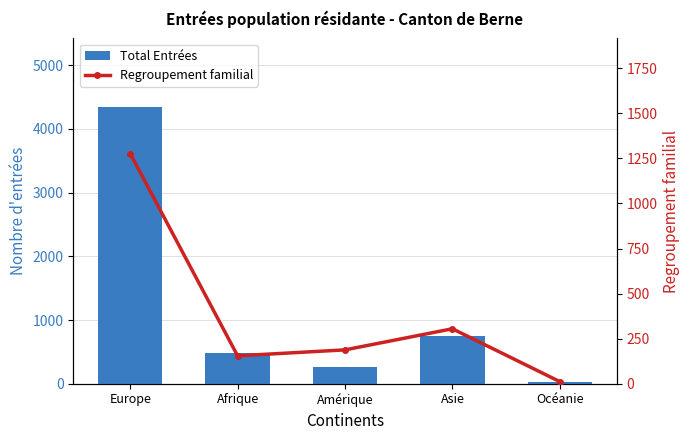

Rank the categories by Regroupement familial value from lowest to highest.

Océanie, Afrique, Amérique, Asie, Europe